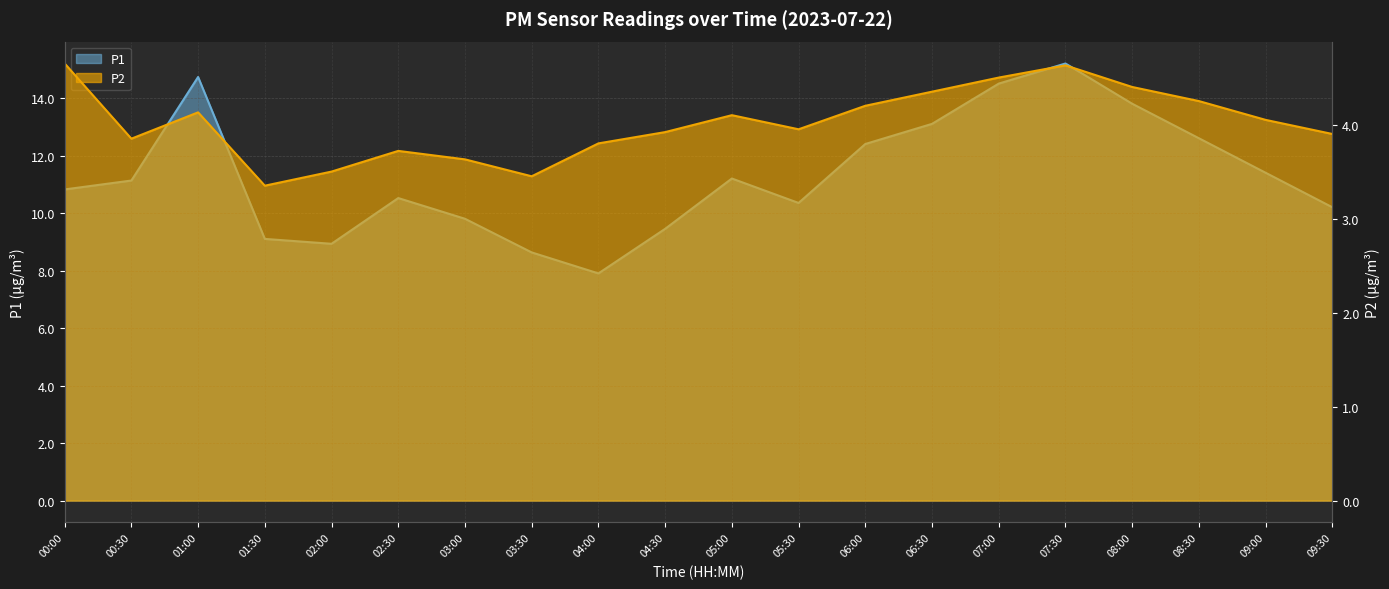

List the labels in order of P1 value, largest first.

07:30, 01:00, 07:00, 08:00, 06:30, 08:30, 06:00, 09:00, 05:00, 00:30, 00:00, 02:30, 05:30, 09:30, 03:00, 04:30, 01:30, 02:00, 03:30, 04:00